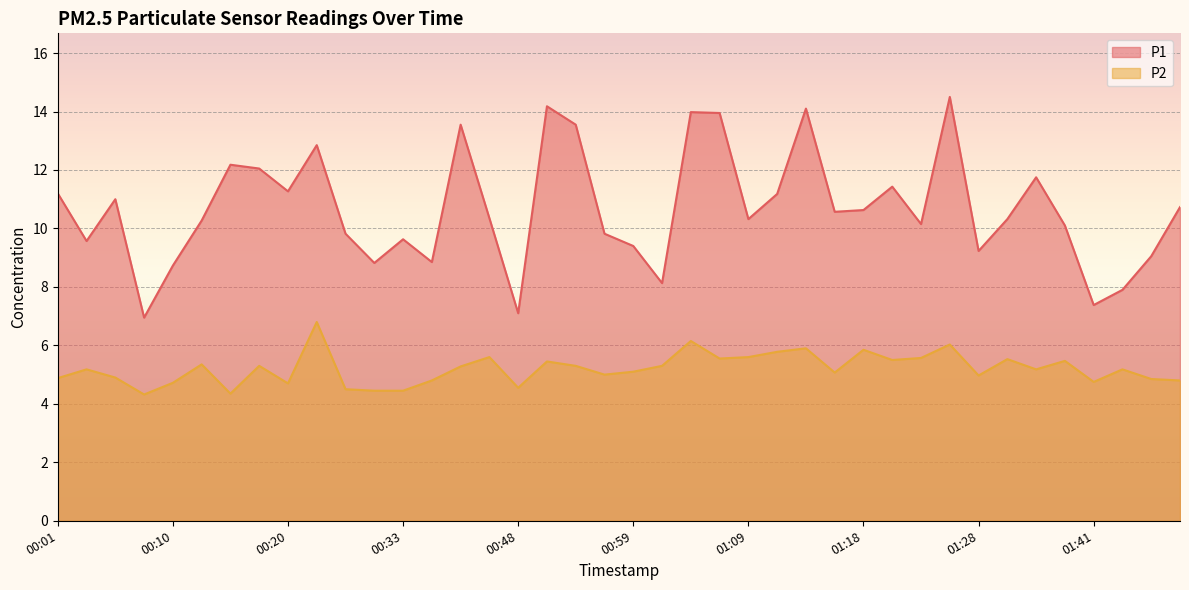

True or false: P1 and P2 cross at least once.

False